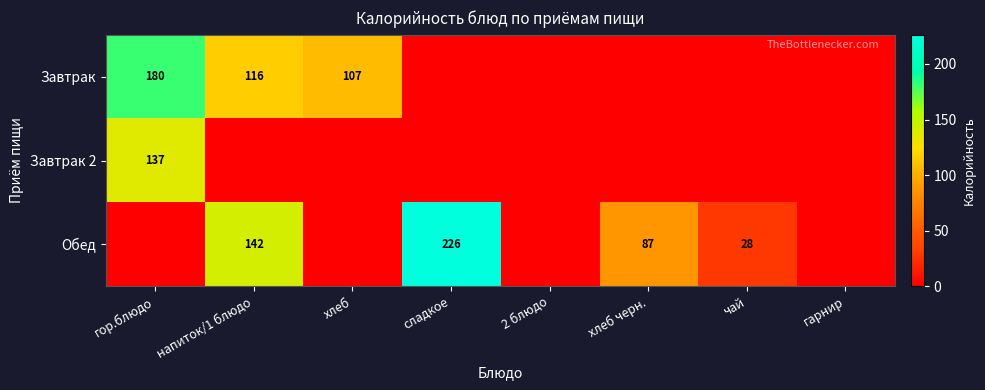

True or false: Обед has a value of 18.1 at чай.

False